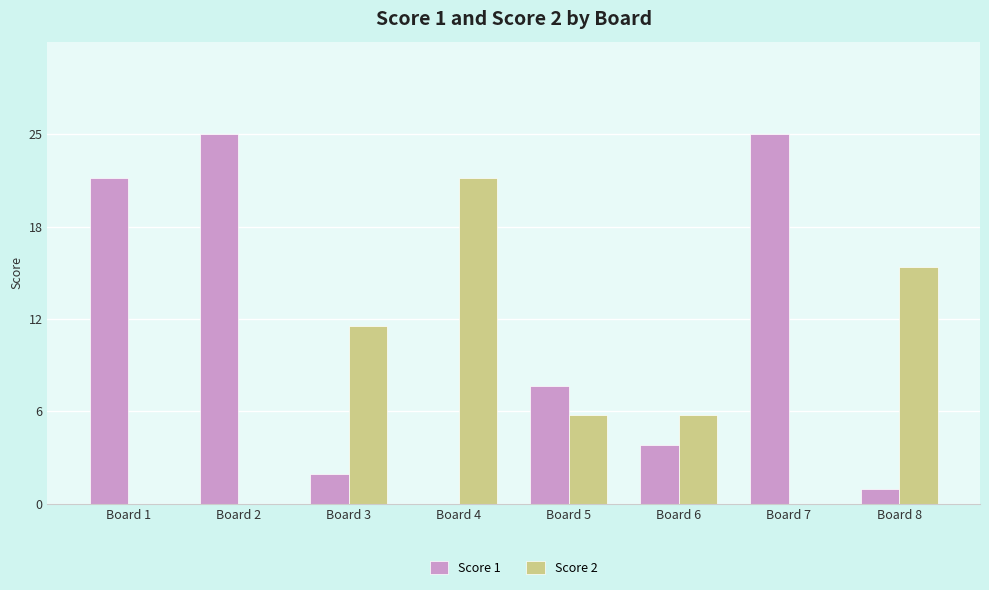

Is it true that Score 1 equals 25 at Board 2?

True